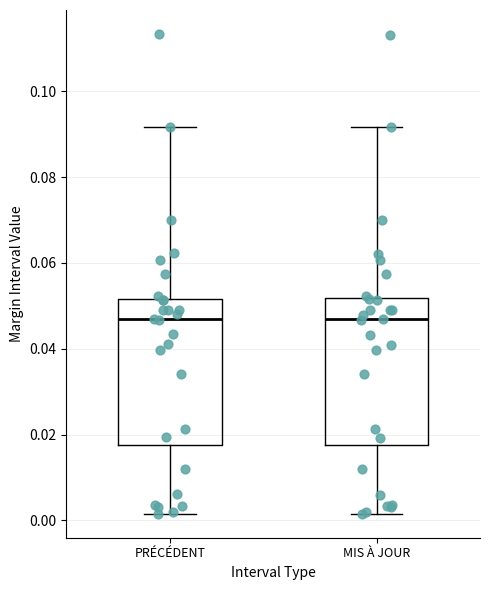

Where does the upper whisker of the box for PRÉCÉDENT end on the y-axis? The values are not printed on the chart, so give them approximately, as read against the axis.

0.092